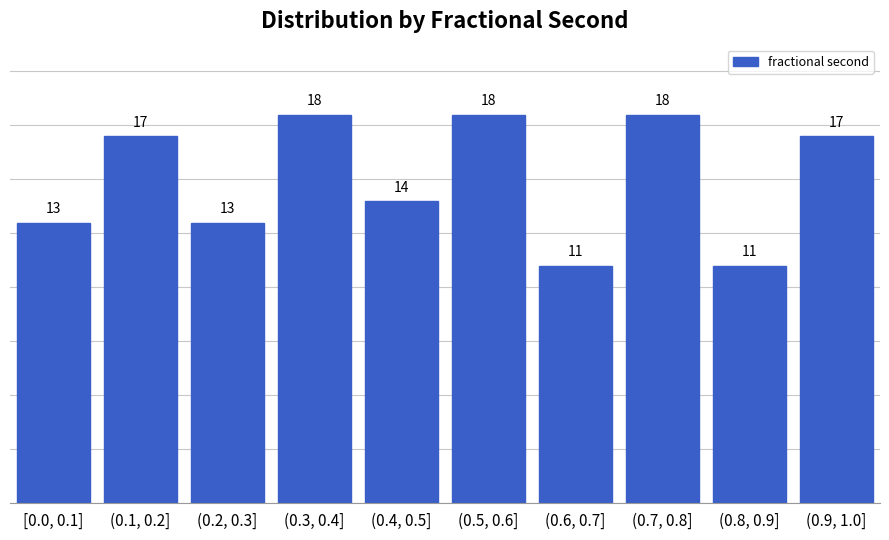

Reading left to right, extract all data points from this chart.

[0.0, 0.1]=13	(0.1, 0.2]=17	(0.2, 0.3]=13	(0.3, 0.4]=18	(0.4, 0.5]=14	(0.5, 0.6]=18	(0.6, 0.7]=11	(0.7, 0.8]=18	(0.8, 0.9]=11	(0.9, 1.0]=17